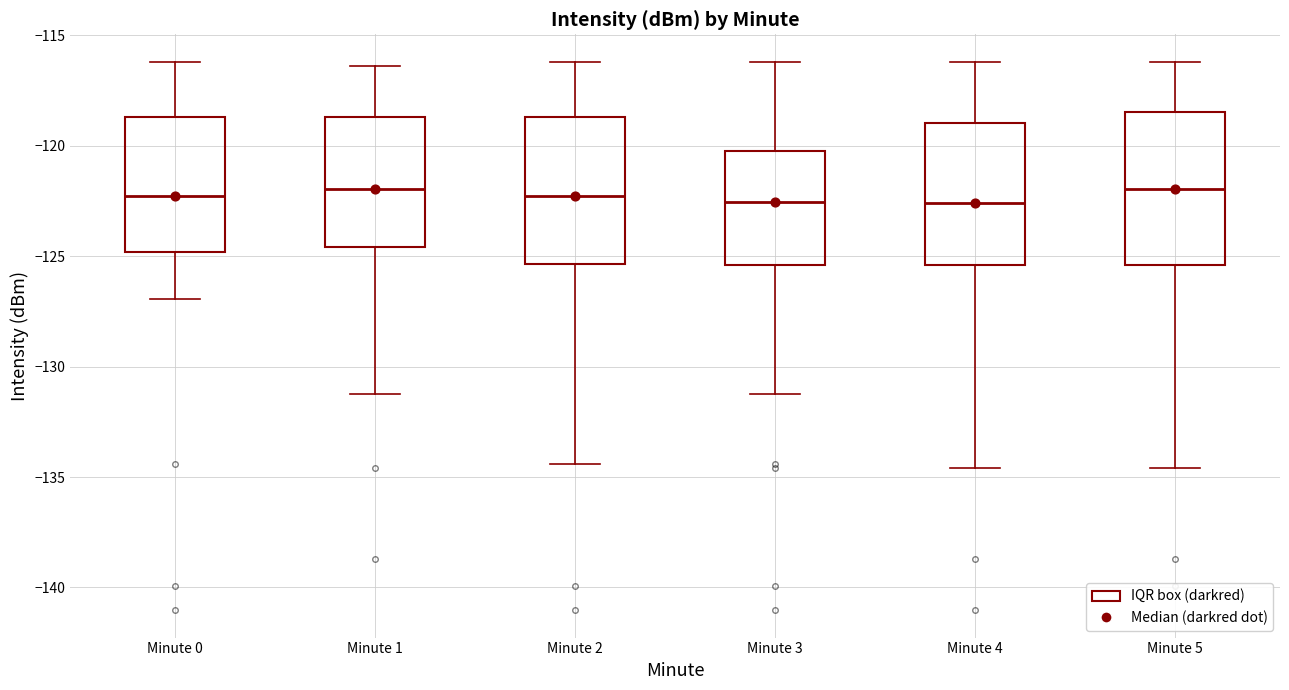

Reading left to right, transcribe this box plot: for each box, give where its median line is, the range the box spans, and where its two whiskers end, as read against the y-axis. The values are not printed on the chart, so give them approximately, as read against the axis.

Minute 0: median -122.5, box -125.0 to -118.5, whiskers -127.0 to -116.0
Minute 1: median -122.0, box -124.5 to -118.5, whiskers -131.0 to -116.5
Minute 2: median -122.5, box -125.5 to -118.5, whiskers -134.5 to -116.0
Minute 3: median -122.5, box -125.5 to -120.0, whiskers -131.0 to -116.0
Minute 4: median -122.5, box -125.5 to -119.0, whiskers -134.5 to -116.0
Minute 5: median -122.0, box -125.5 to -118.5, whiskers -134.5 to -116.0